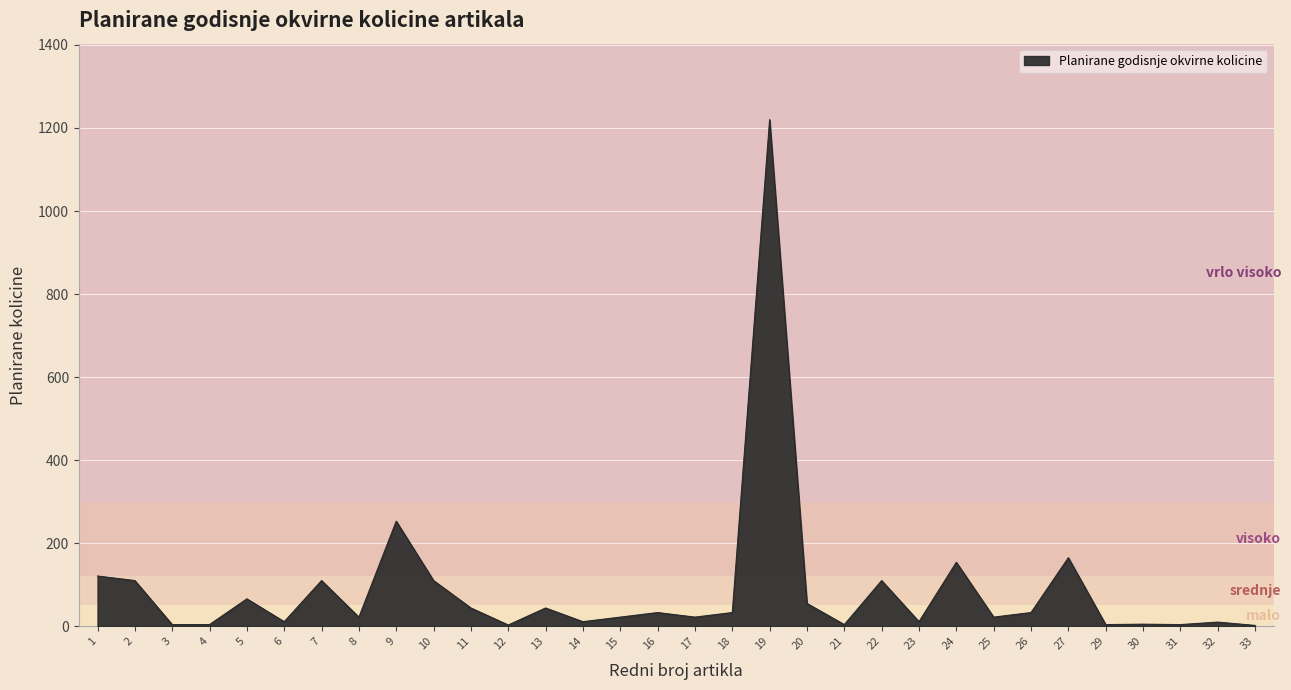

Which has a higher value, 27 or 12?

27